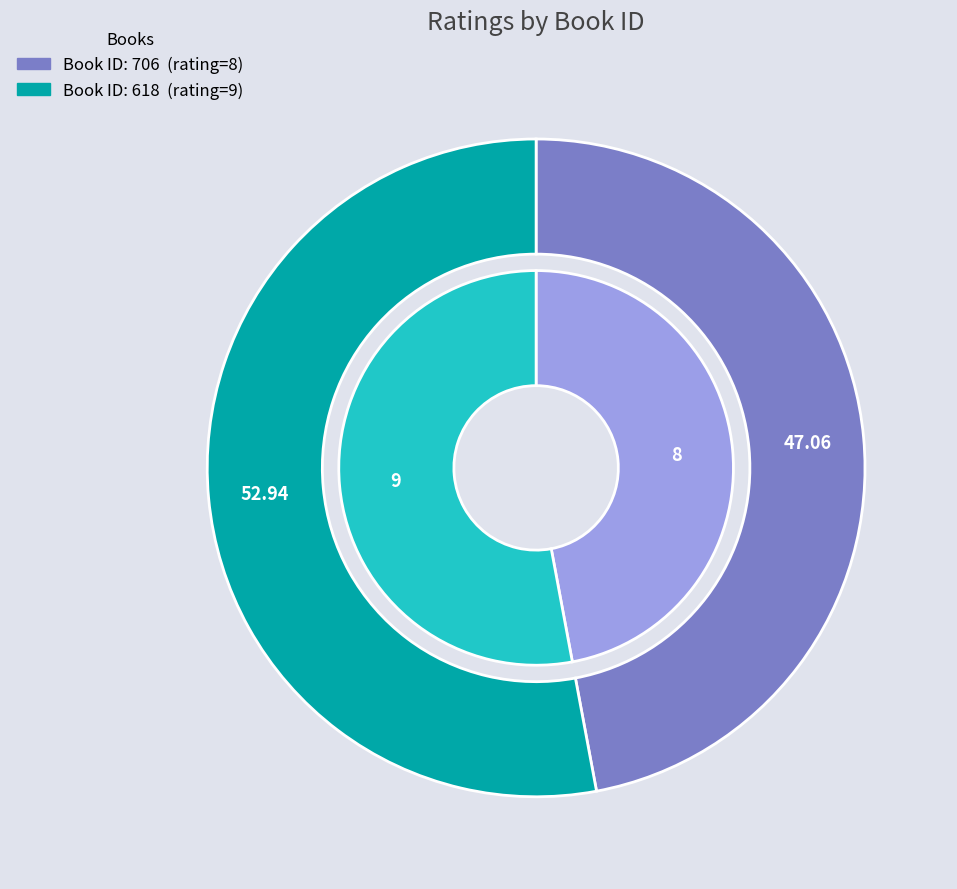

To the nearest percent, what percentage of the pie is 706?

47%